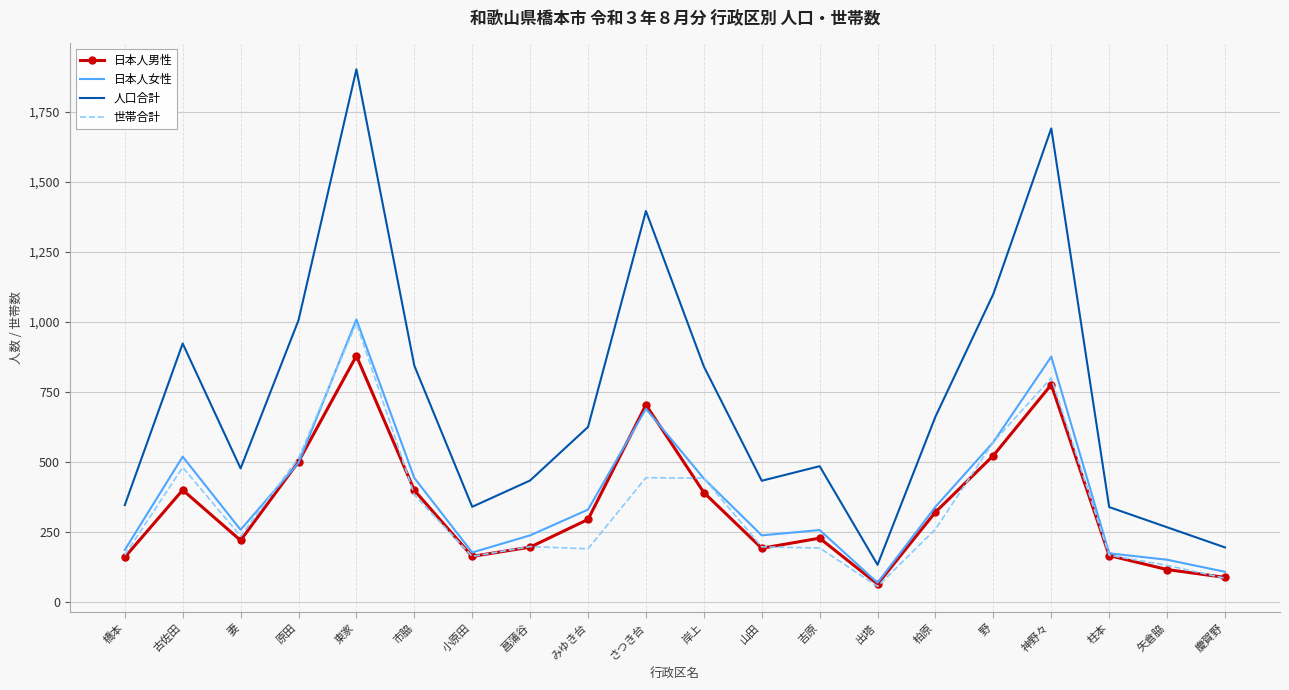

What is the total value across all series at 橋本?

856